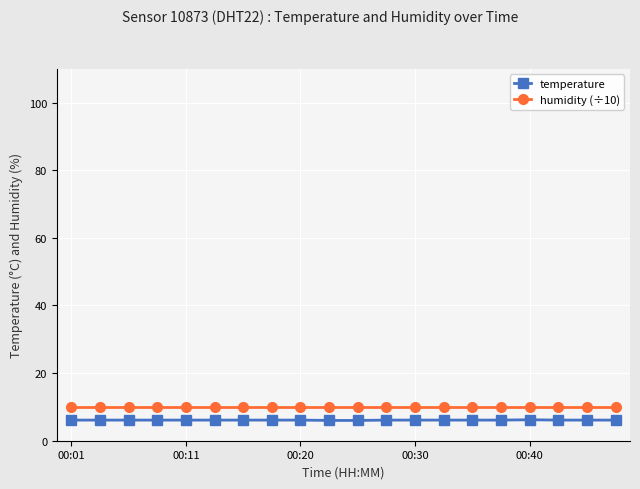

What is the value of the humidity (÷10) point at the 9th from the left?

10.0